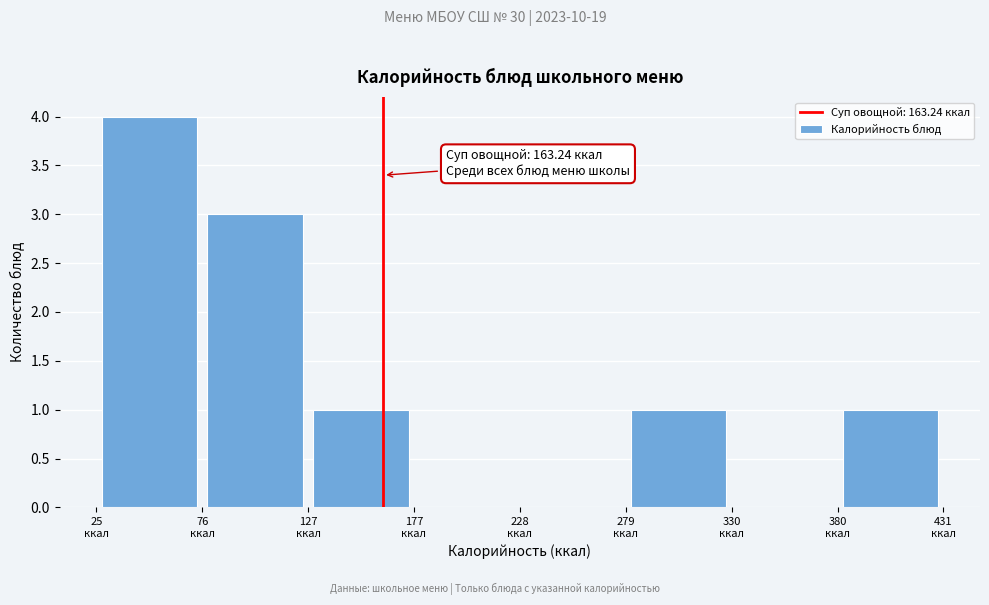

Over which range of the x-axis is the bar tallest?

30 to 80